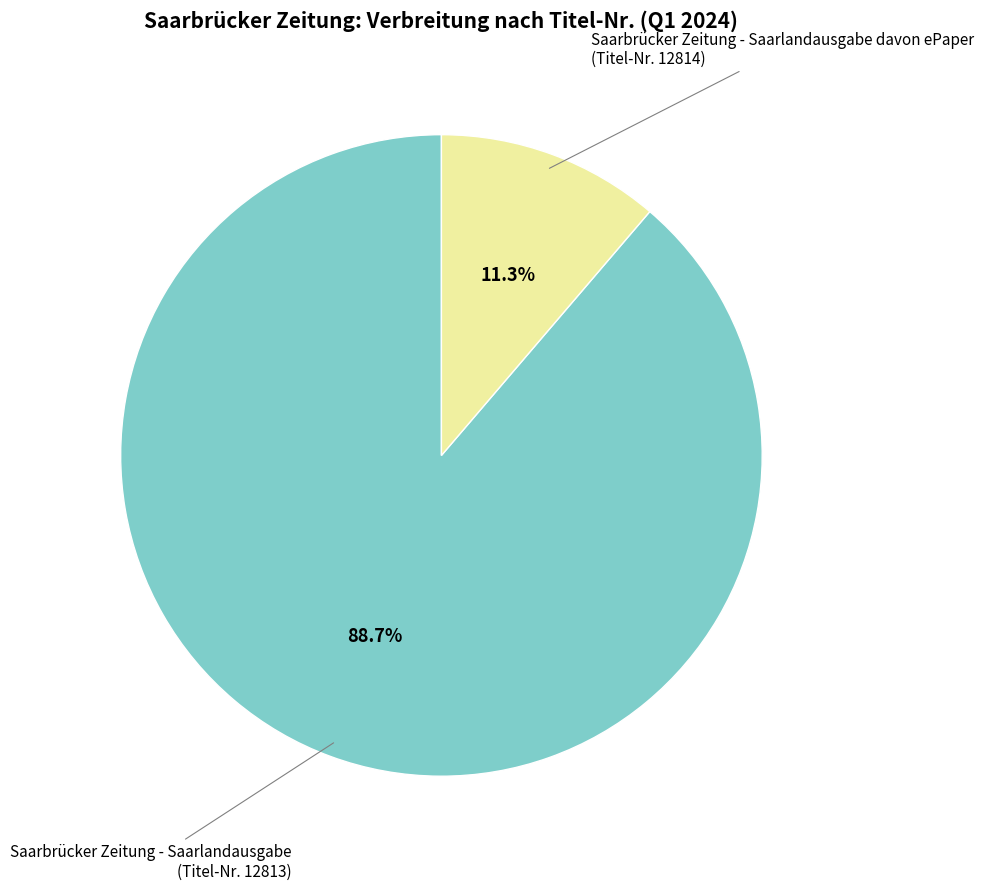

Is there any slice that represents more than half of the pie?

Yes